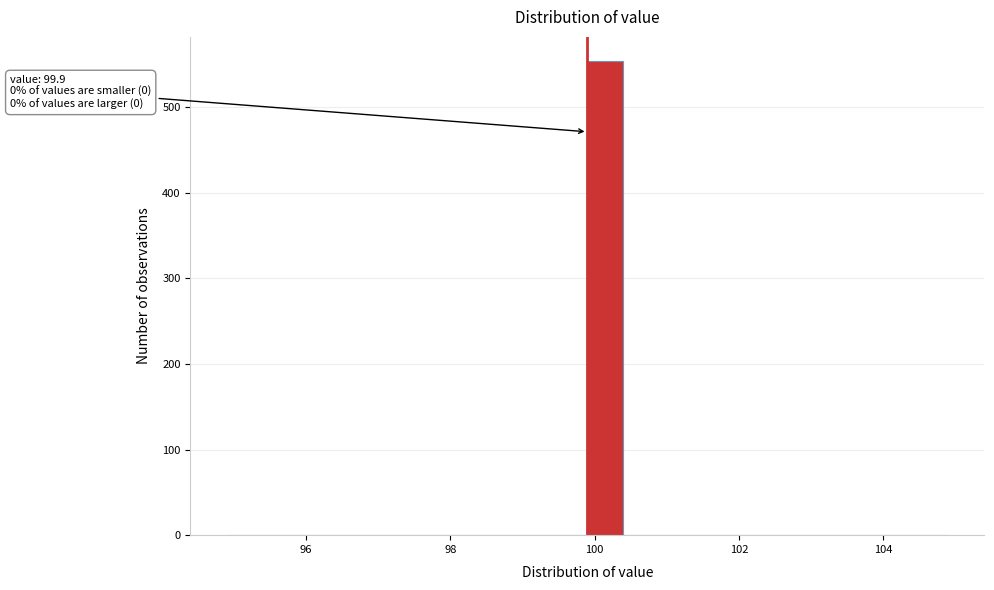

Around what value on the x-axis is the tallest bar? Give the approximate position of its centre, as read against the axis.

100.2